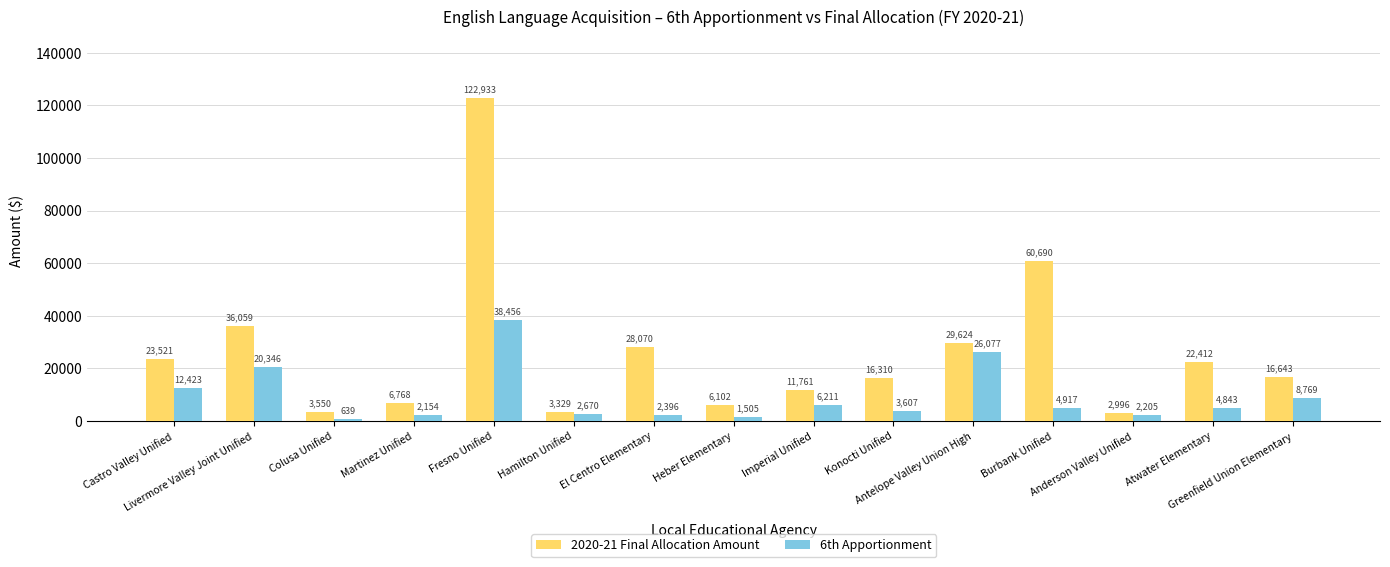

Is it true that 2020-21 Final Allocation Amount equals 3329 at Hamilton Unified?

True